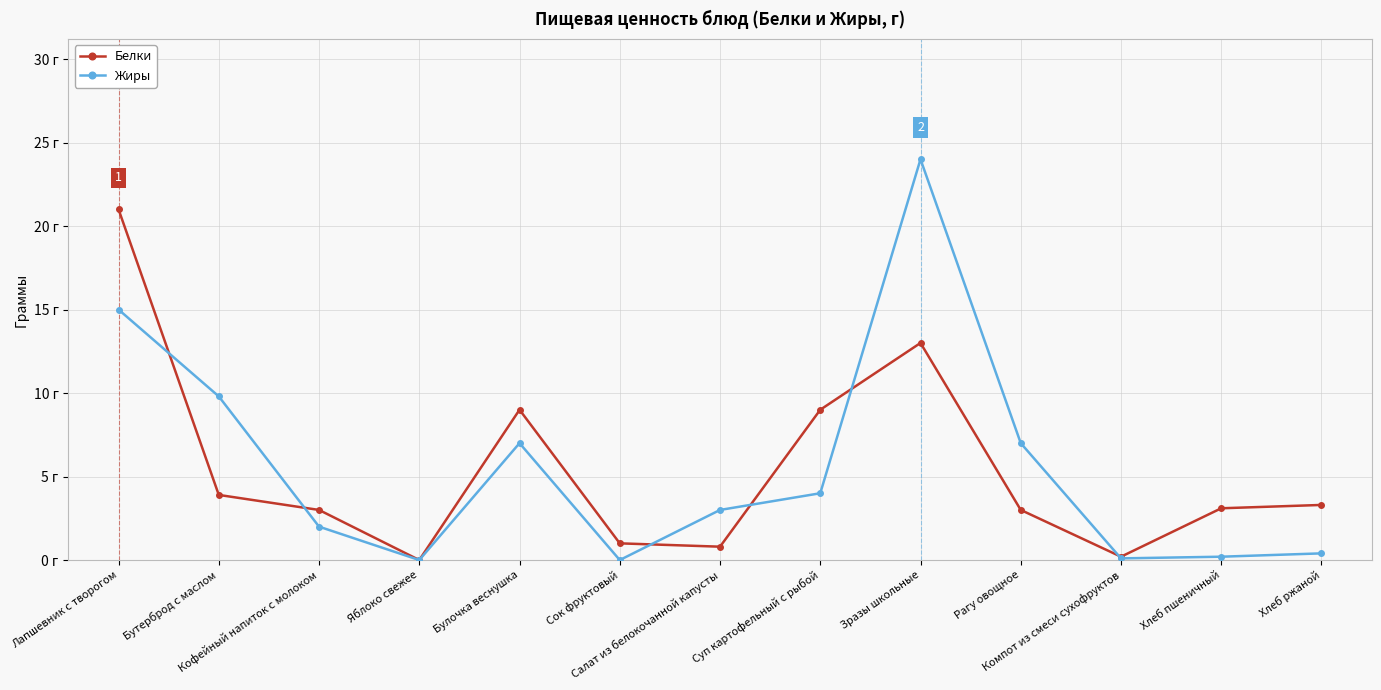

Read the Жиры value at Суп картофельный с рыбой.

4.0